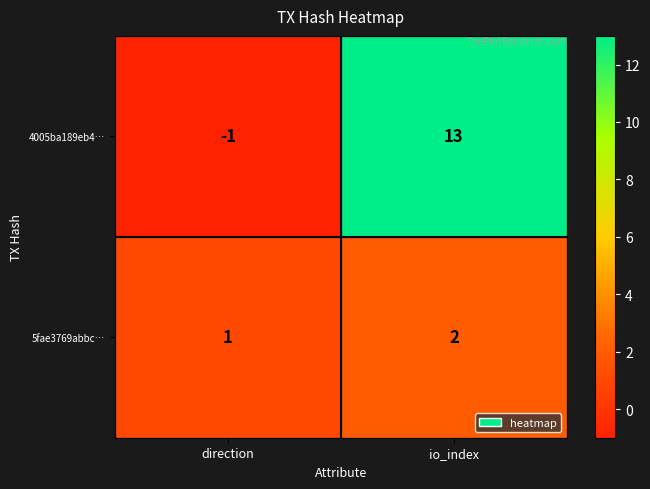

True or false: 5fae3769abbc… has a value of 2 at io_index.

True